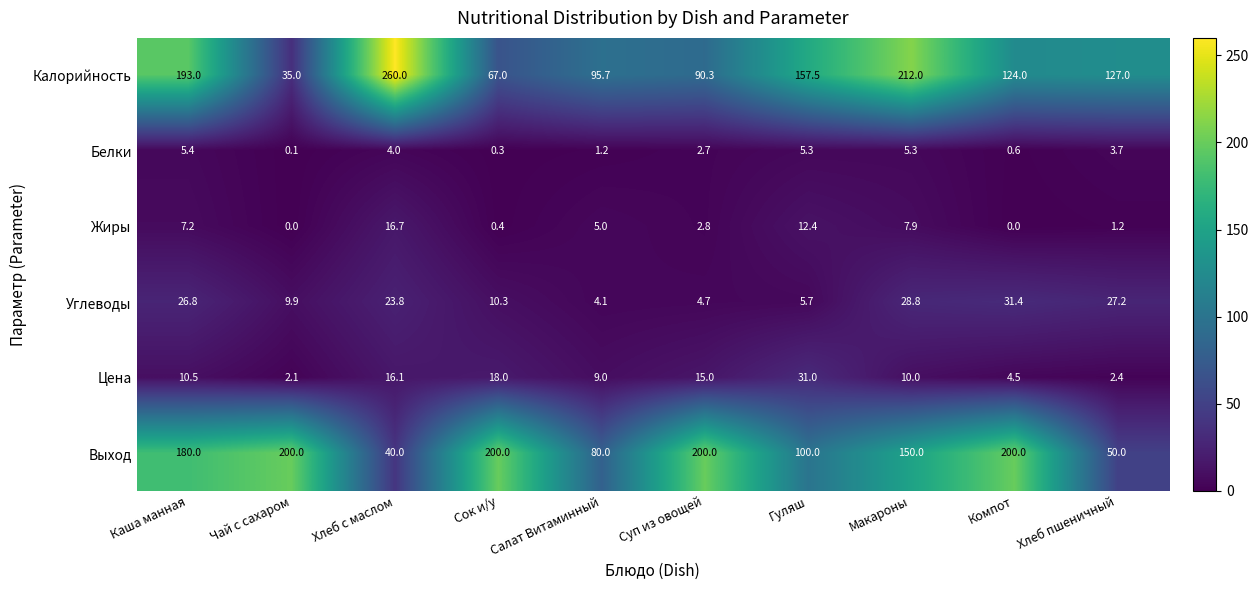

At how many categories does at least one series exceed 59?

10